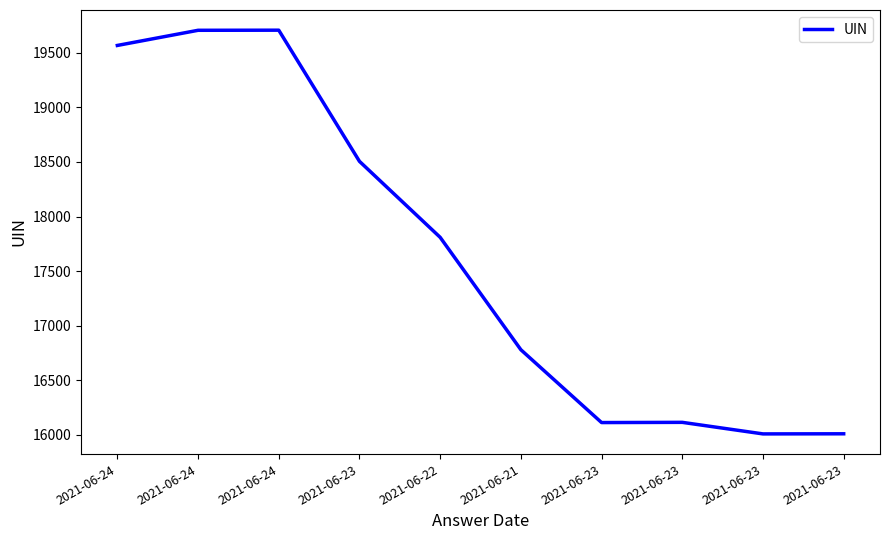

List the labels in order of value, largest first.

2021-06-24, 2021-06-24, 2021-06-24, 2021-06-23, 2021-06-22, 2021-06-21, 2021-06-23, 2021-06-23, 2021-06-23, 2021-06-23